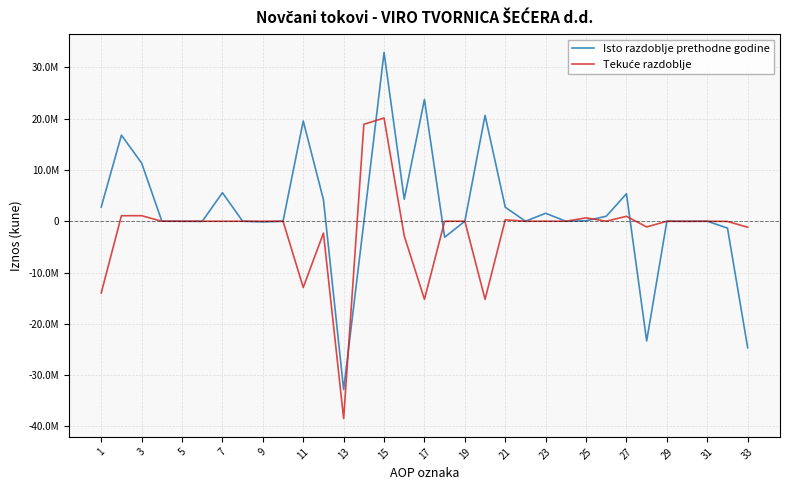

Does the chart have visible grid lines?

Yes